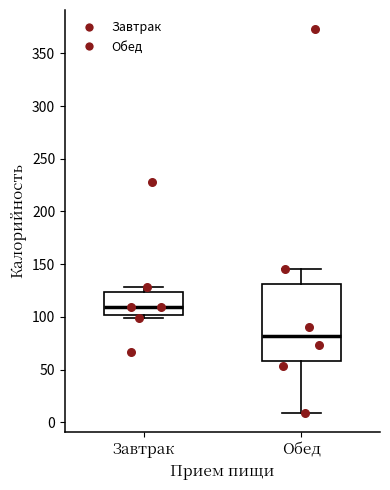

Comparing the boxes themselves (not the whiskers), which one is the tallest?

Обед